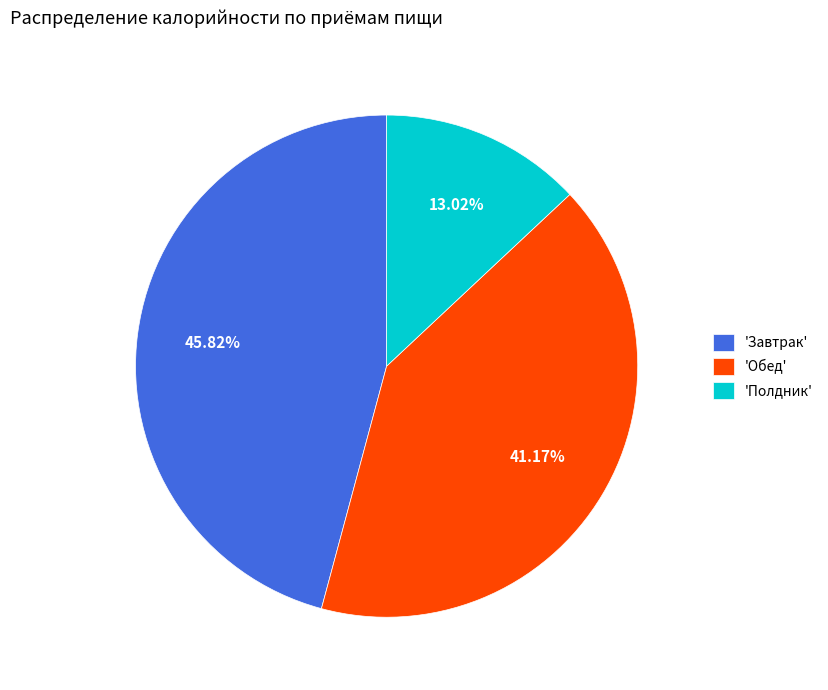

Is the sum of 'Обед' and 'Полдник' greater than half?

Yes